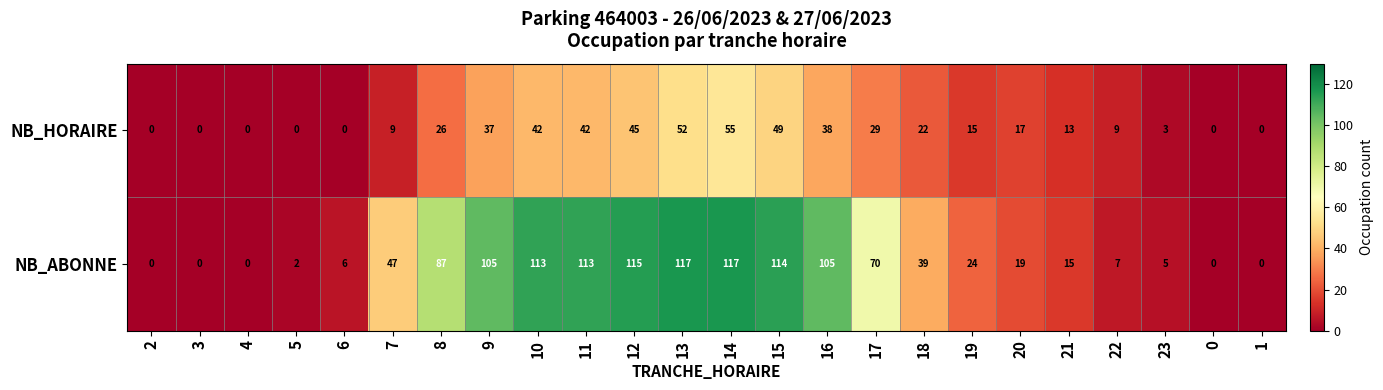

At which label is NB_HORAIRE closest to 27?

8